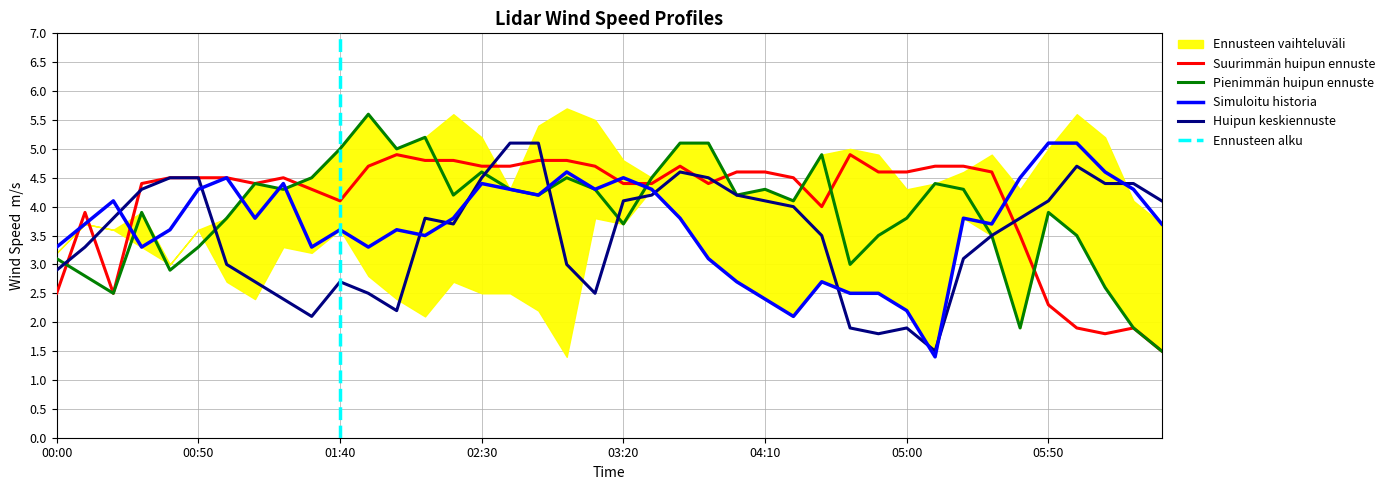

What is the highest value of the Huipun keskiennuste series?

5.1